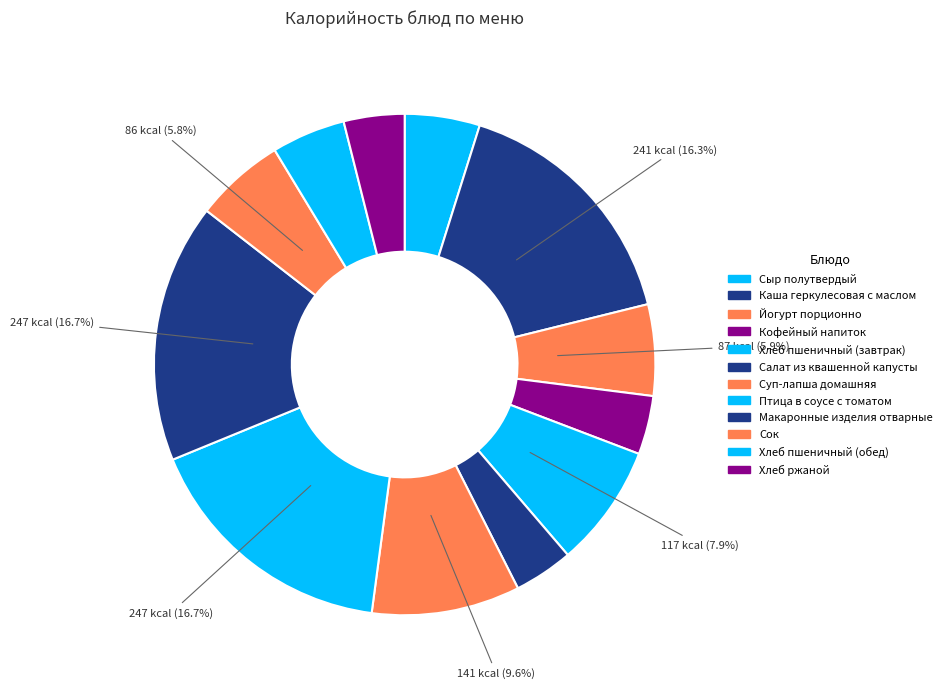

Combined, what portion of the pie is Хлеб ржаной and Йогурт порционно?

9.8%